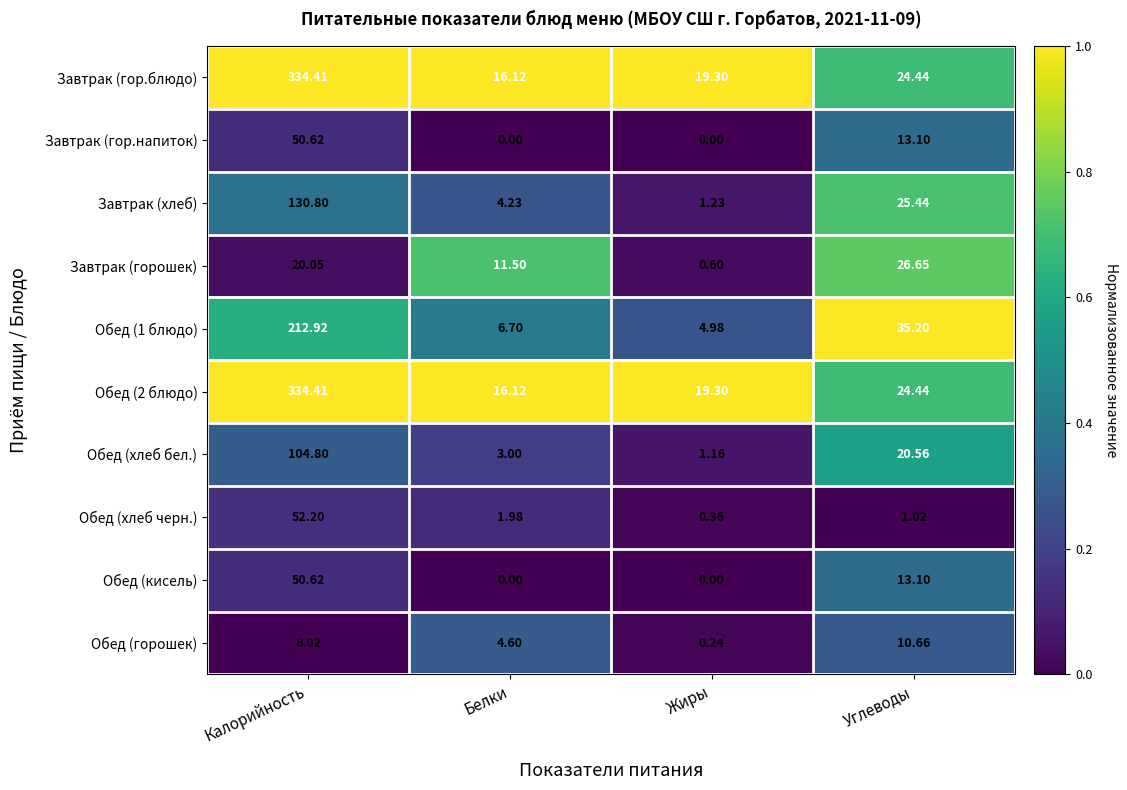

Which category has the highest value in the Обед (хлеб черн.) series?

Калорийность